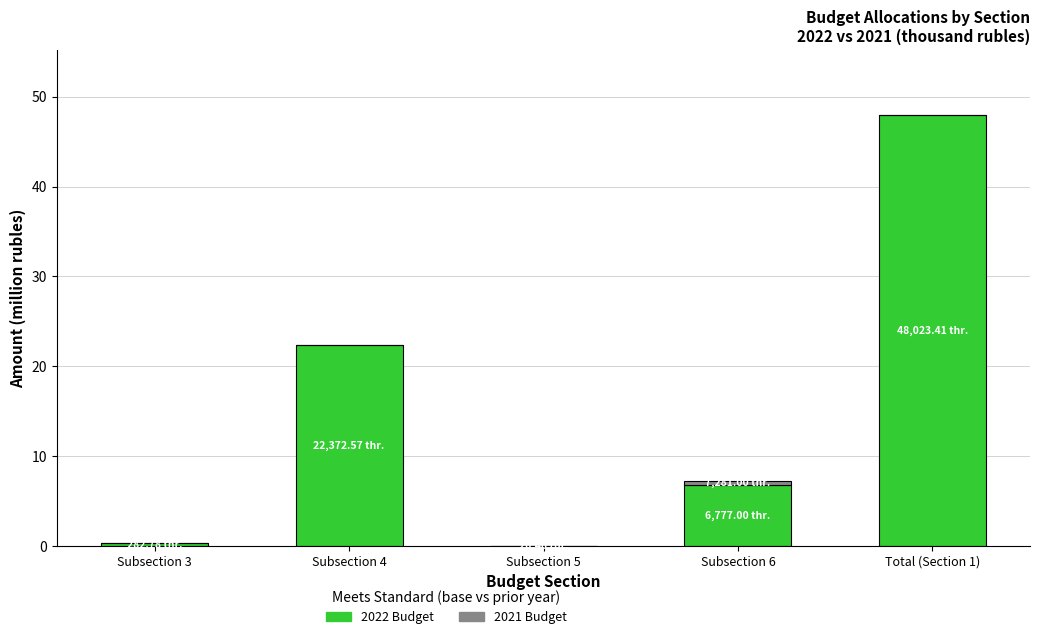

At which category is the sum across all series the highest?

Total (Section 1)